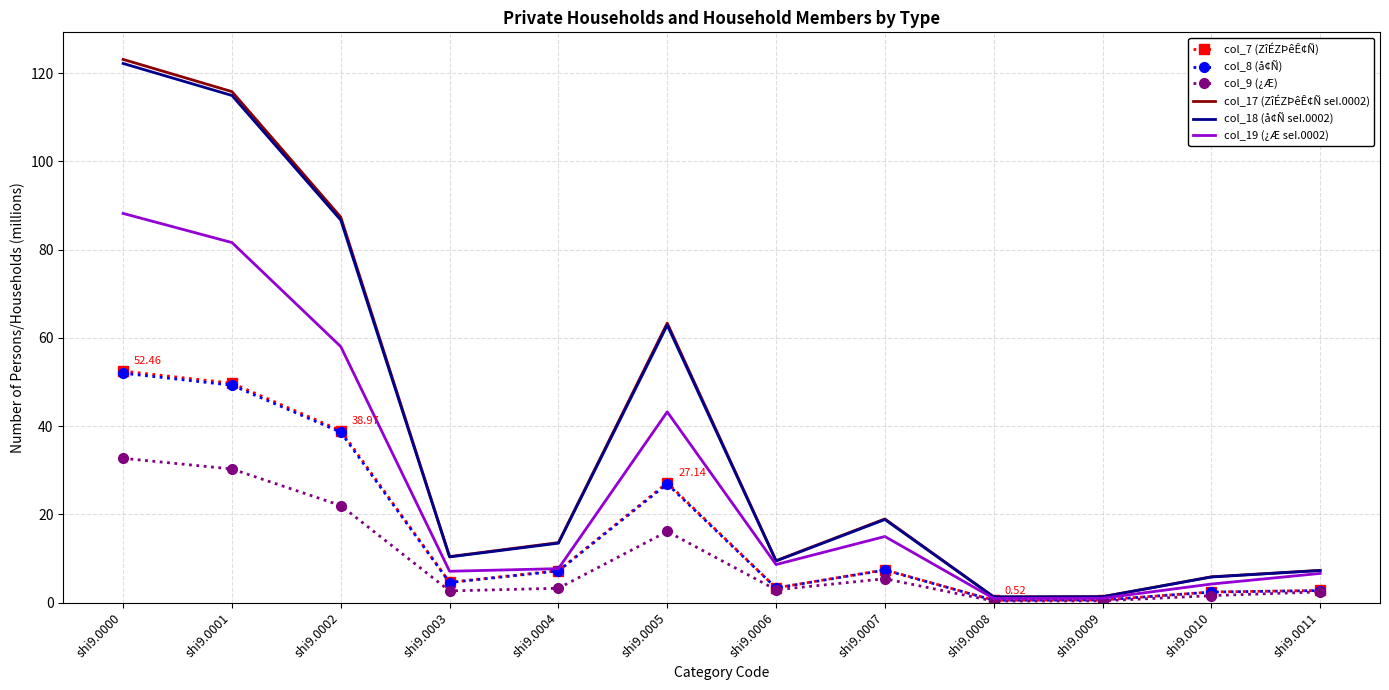

Which series has the widest spread of values?

col_17 (ZîÉZÞêÊ¢Ñ seI.0002)